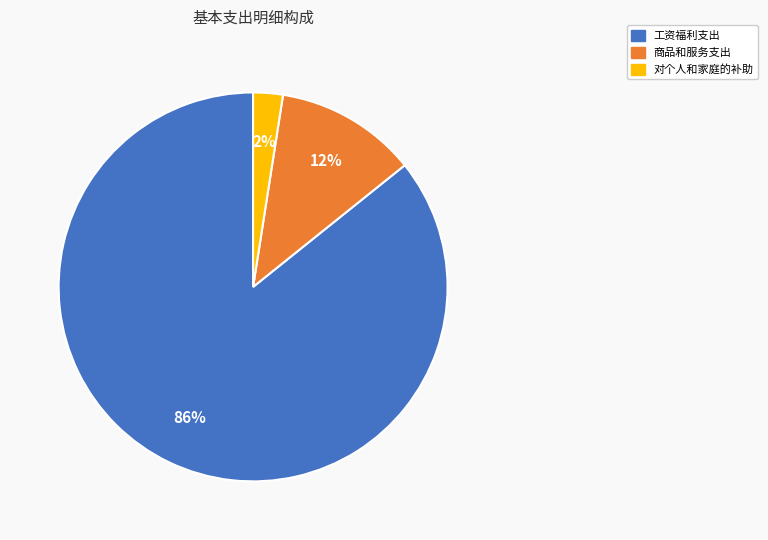

Which category has the smallest portion of the pie?

对个人和家庭的补助